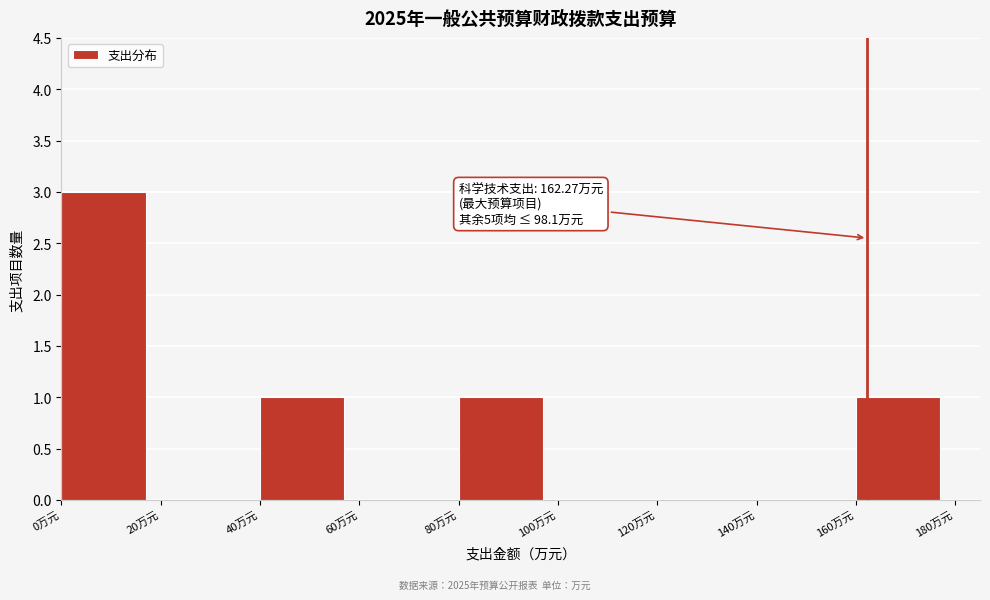

Over which range of the x-axis is the bar tallest?

0 to 20